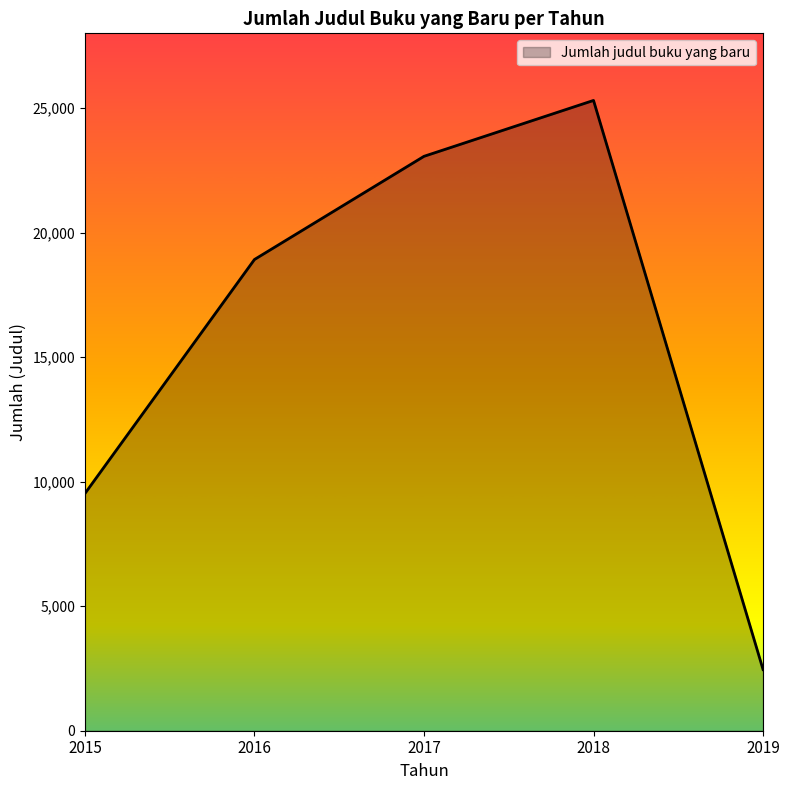

Between 2015 and 2018, which is larger?

2018